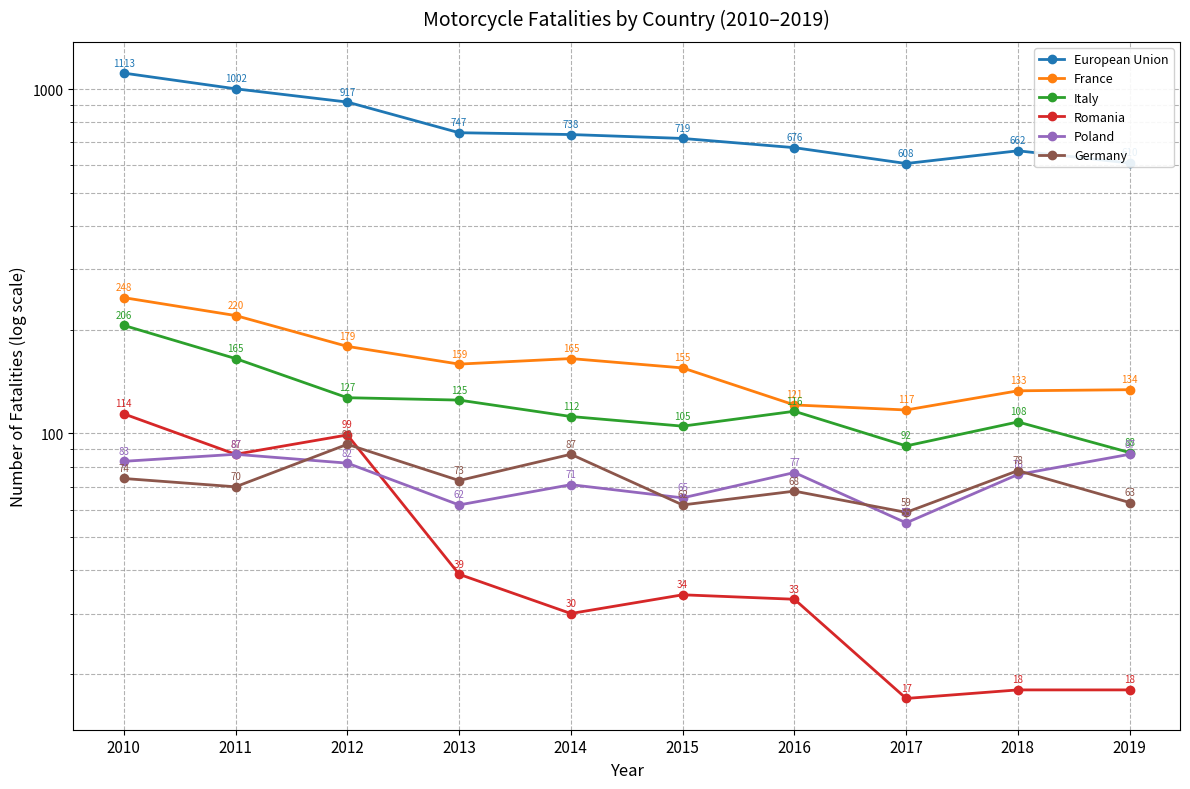

At which label does Germany first exceed 73?

2010